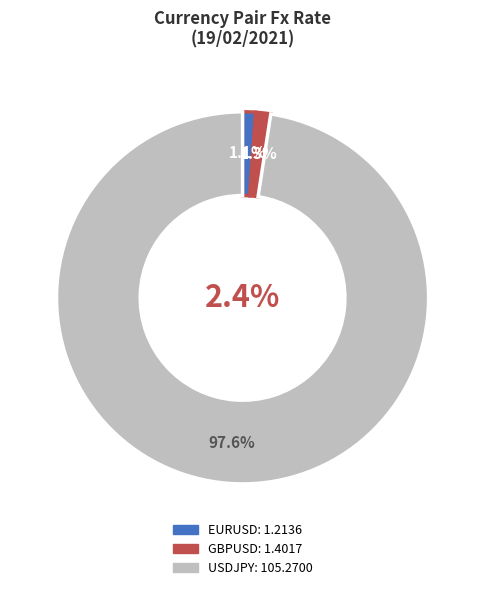

To the nearest percent, what is the combined percentage of EURUSD and USDJPY?

99%